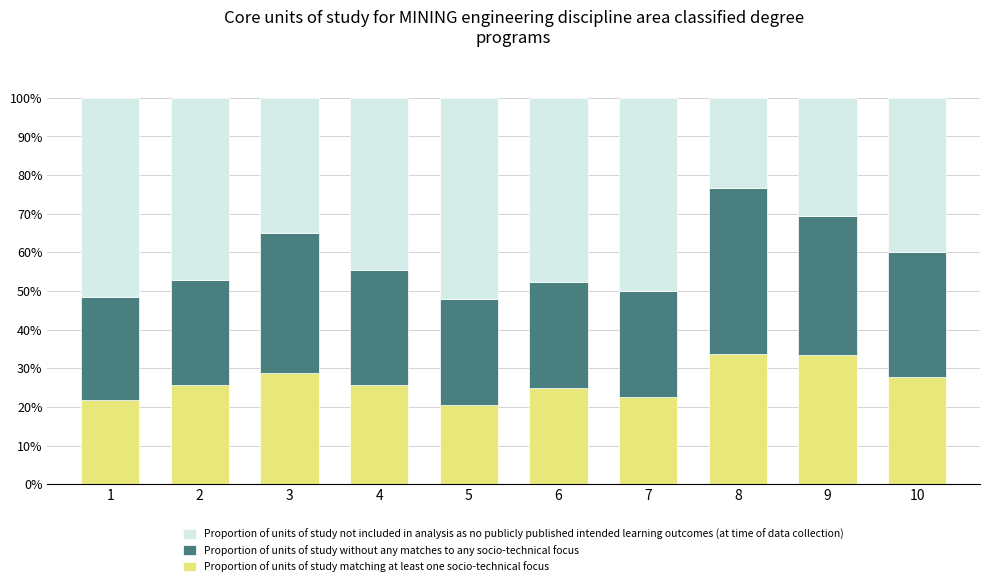

What is the highest value of the Proportion of units of study matching at least one socio-technical focus series?

33.8